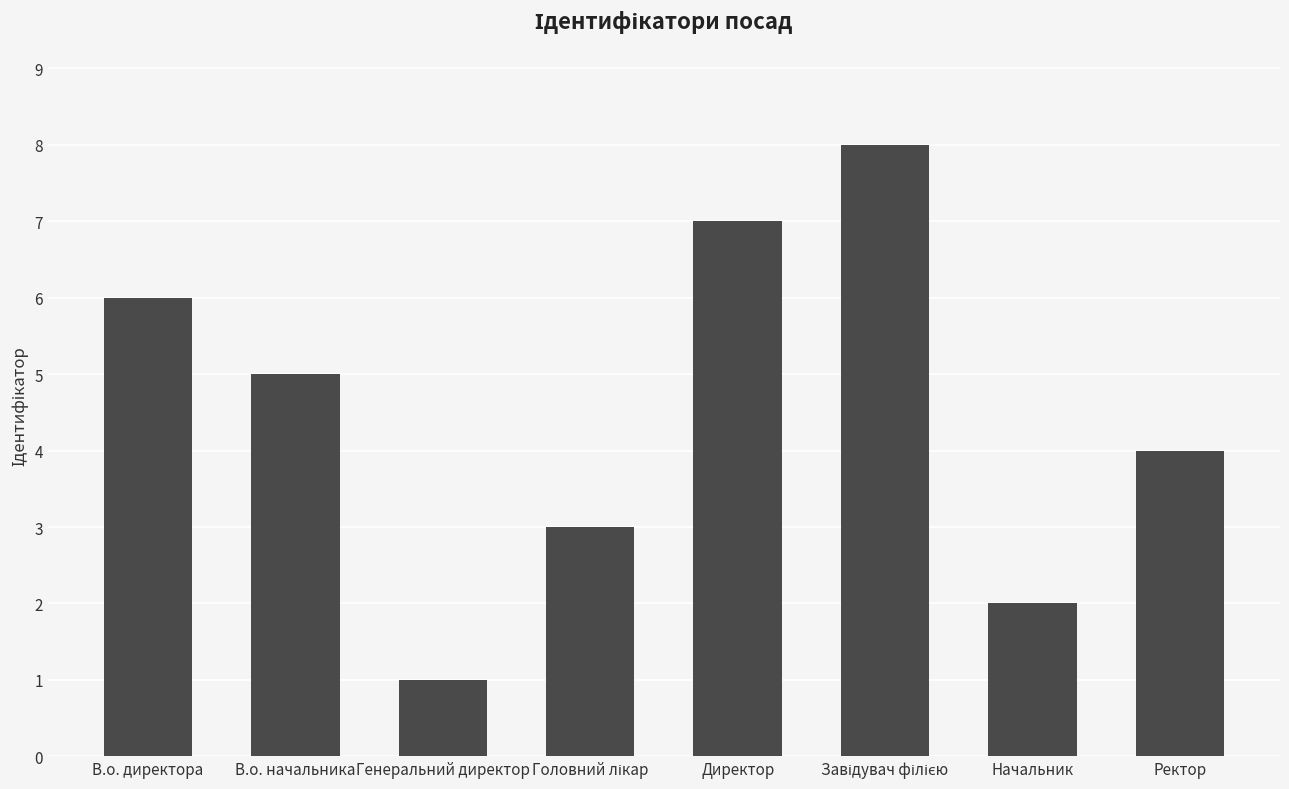

What is the difference between the values at Директор and Начальник?

5